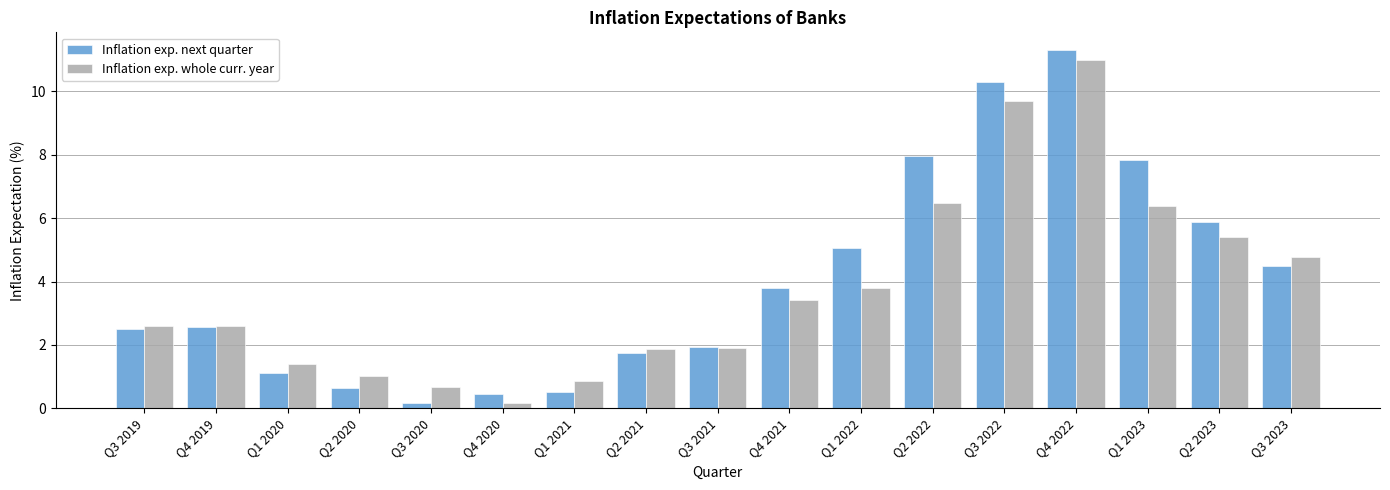

Is it true that Inflation exp. next quarter equals 0.6 at Q2 2021?

False